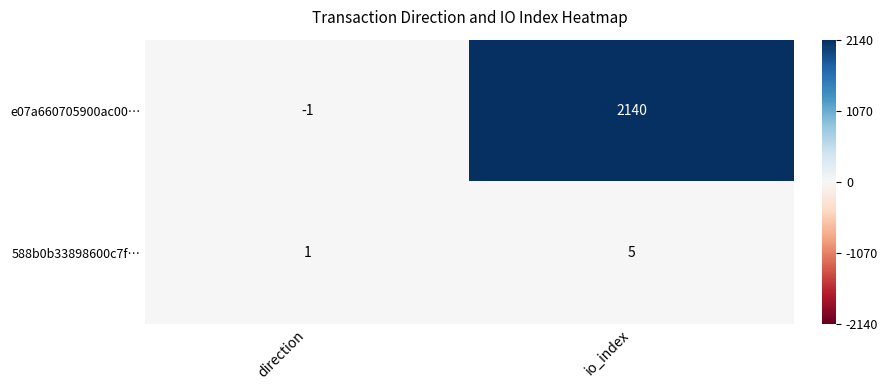

At how many categories does at least one series exceed 1075?

1